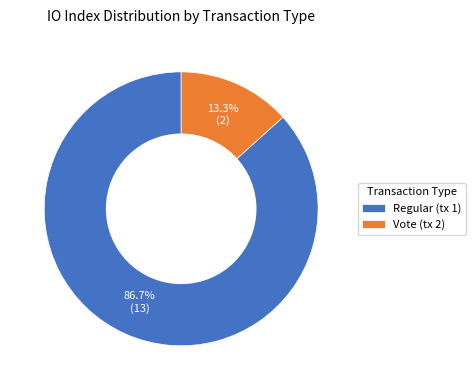

What percentage is the Vote (tx 2) slice, to the nearest percent?

13%